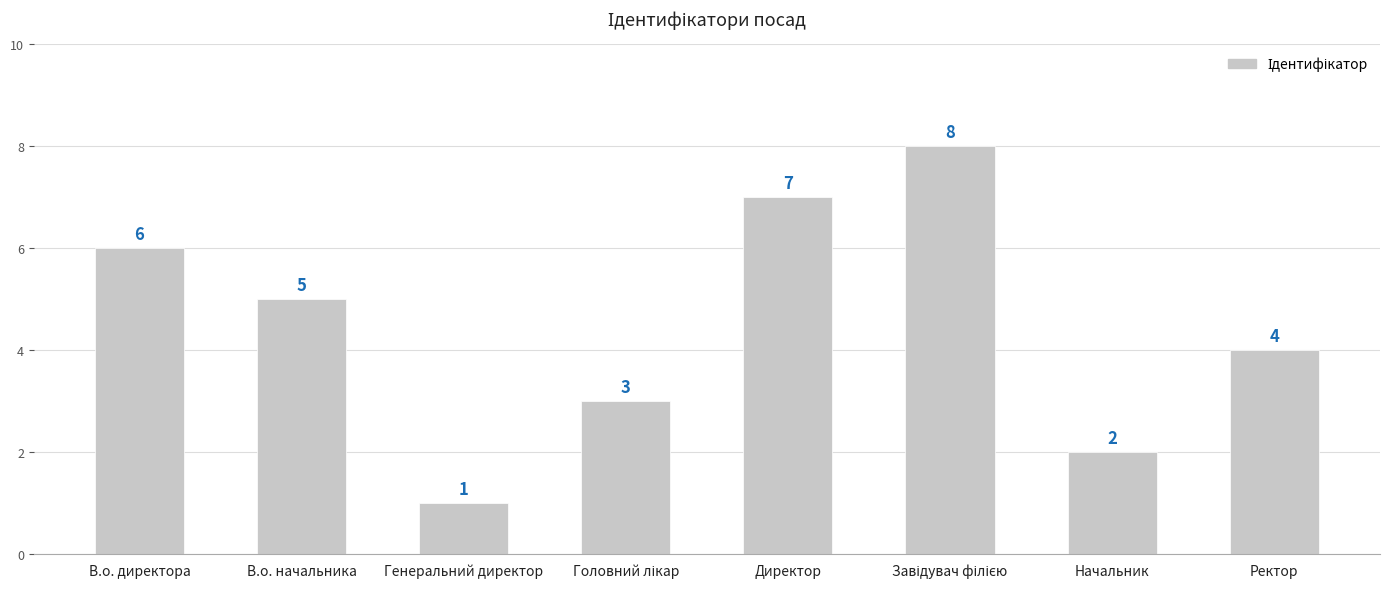

How many bars are there in total?

8